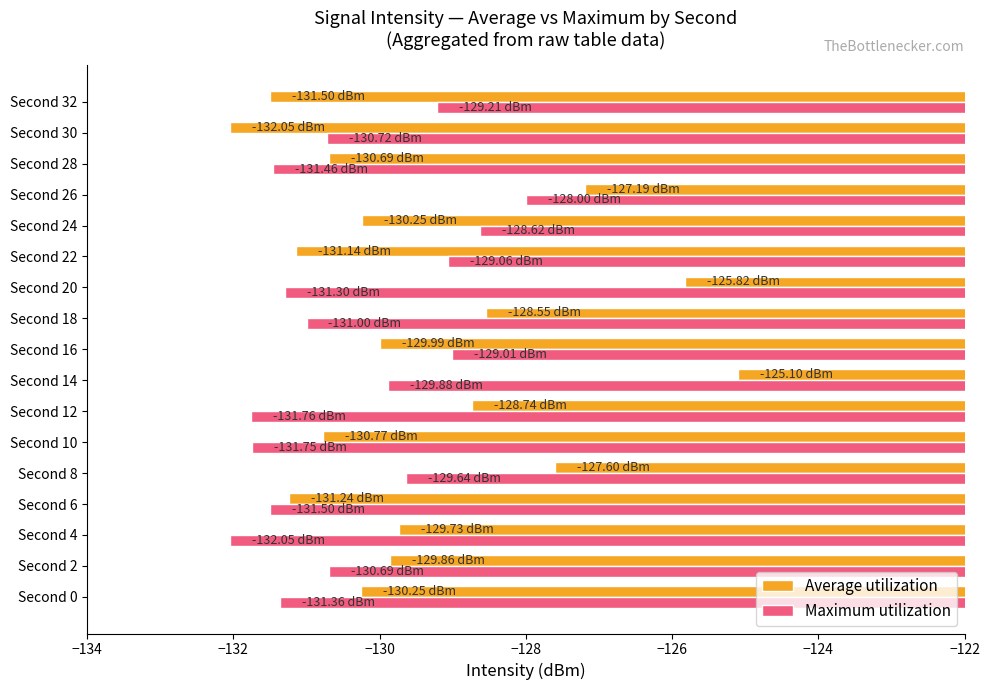

Which series has the largest total across all categories?

Average utilization